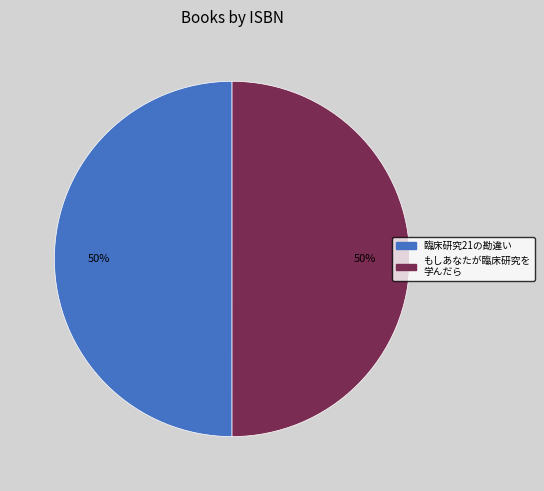

To the nearest percent, what is the average slice percentage?

50%